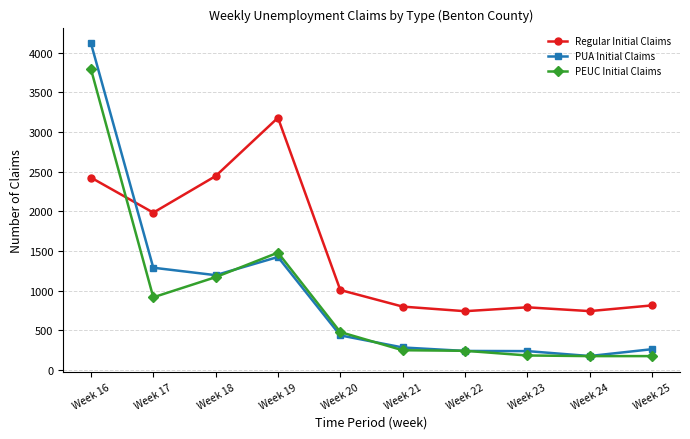

The value of Regular Initial Claims at Week 20 is 1008. True or false?

True